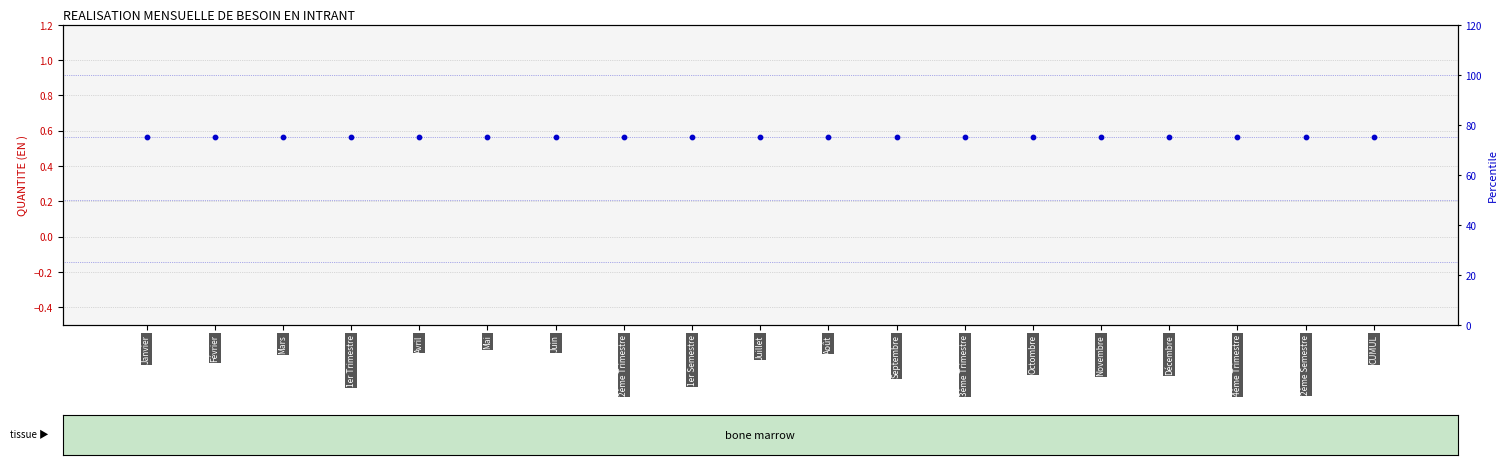

Which series has the largest Y range (max minus min)?

QUANTITE (EN )